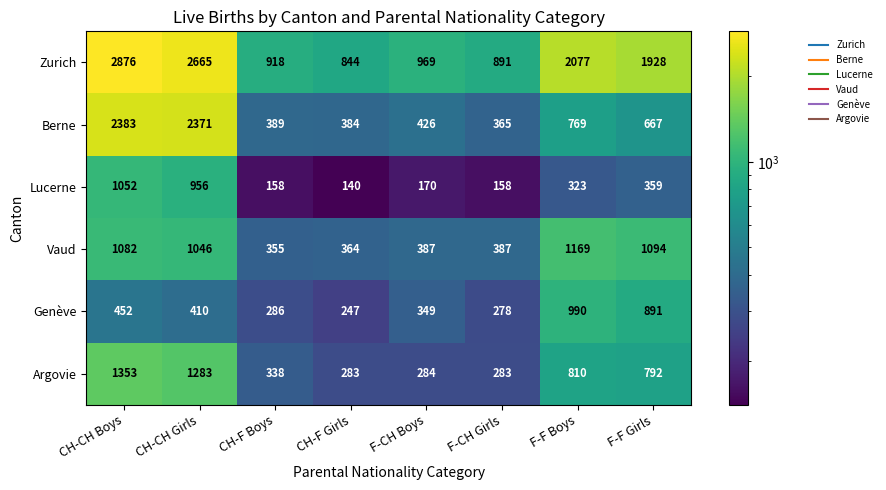

Which series has the largest total across all categories?

Zurich